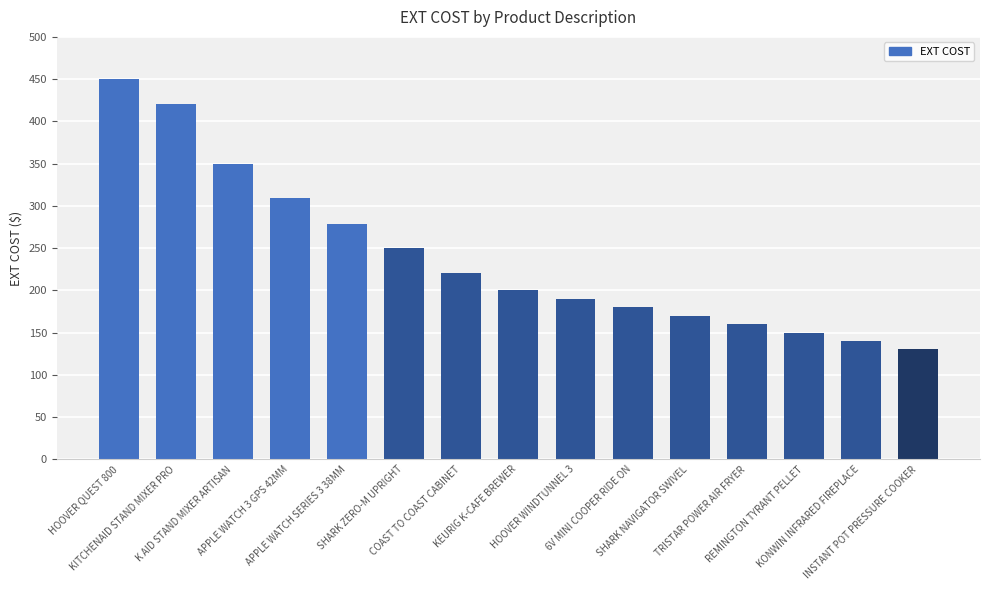

Is it true that the value at TRISTAR POWER AIR FRYER is 160.0?

True